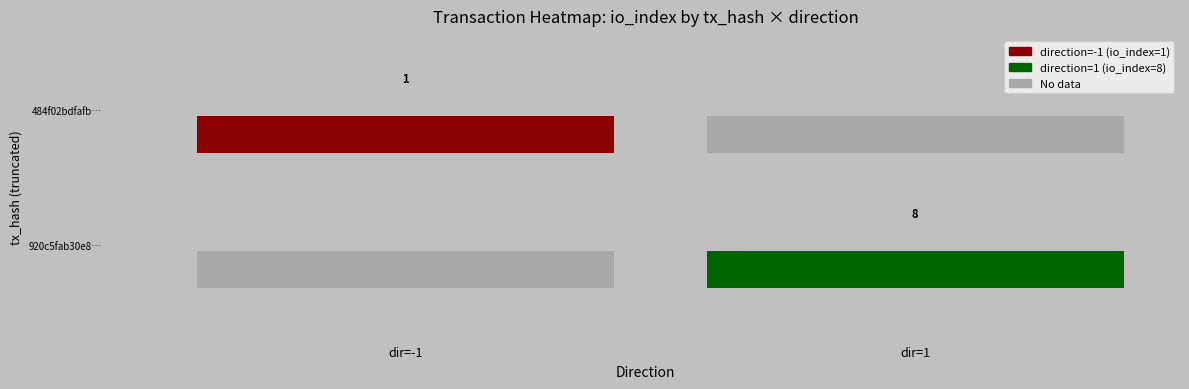

How many categories are shown in the chart?

2